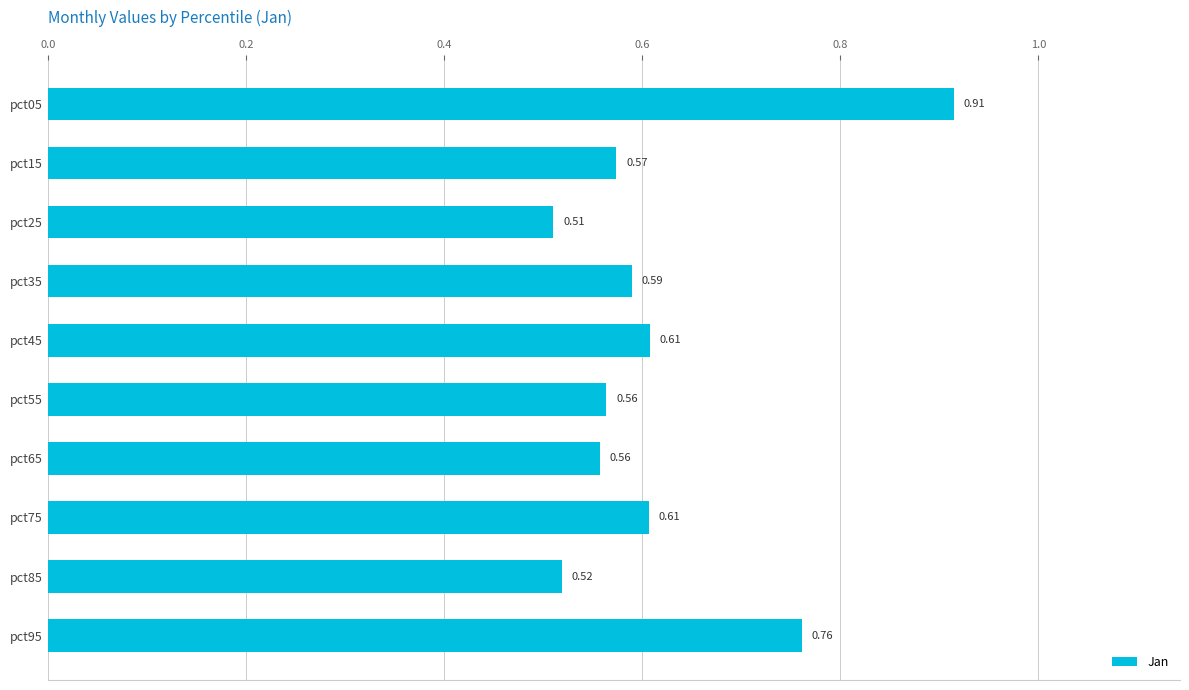

What is the sum of the values at pct15 and pct75?

1.2